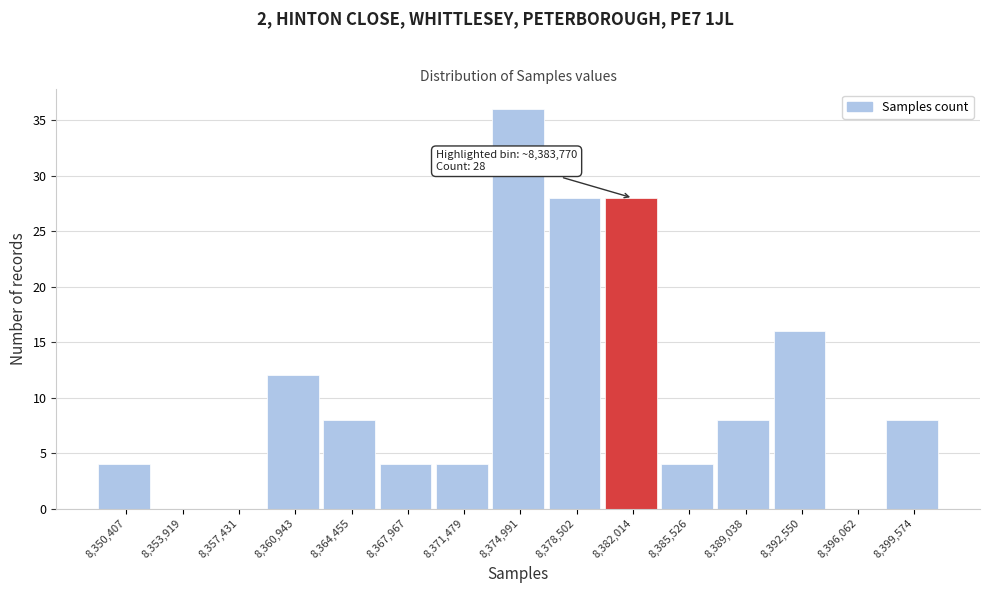

Reading left to right, what are all the values shown in this chart?

8,350,407=4	8,353,919=0	8,357,431=0	8,360,943=12	8,364,455=8	8,367,967=4	8,371,479=4	8,374,991=36	8,378,502=28	8,382,014=28	8,385,526=4	8,389,038=8	8,392,550=16	8,396,062=0	8,399,574=8